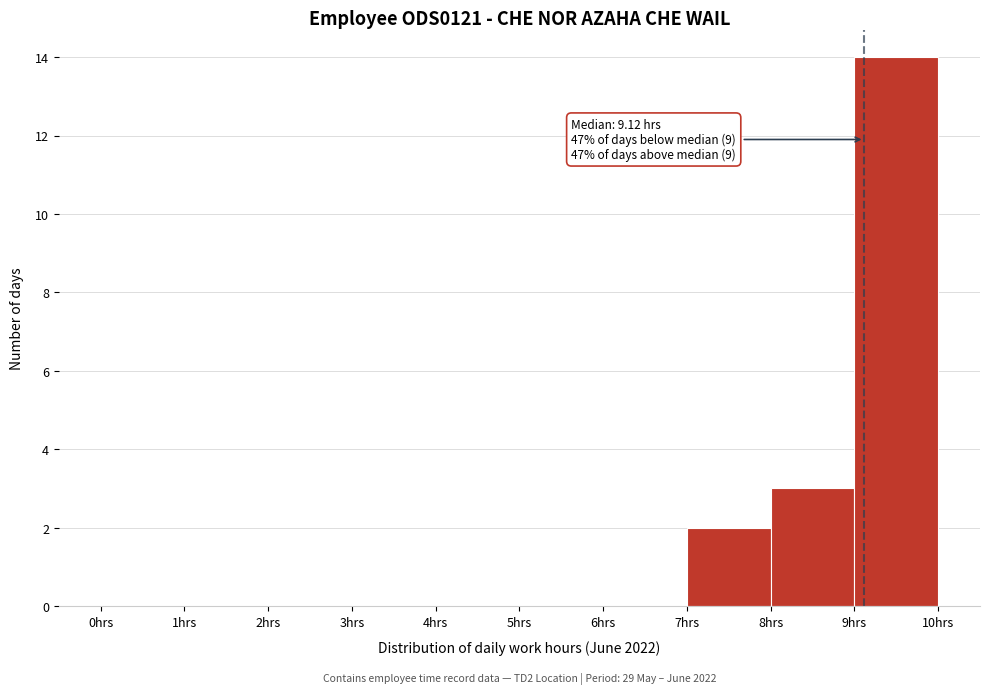

Over which range of the x-axis is the bar tallest?

9 to 10